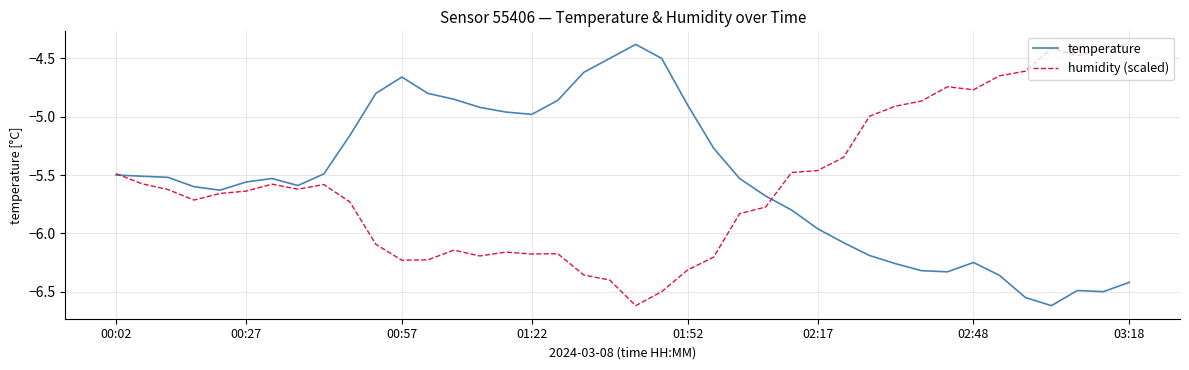

What is the greatest value displayed?

-4.4